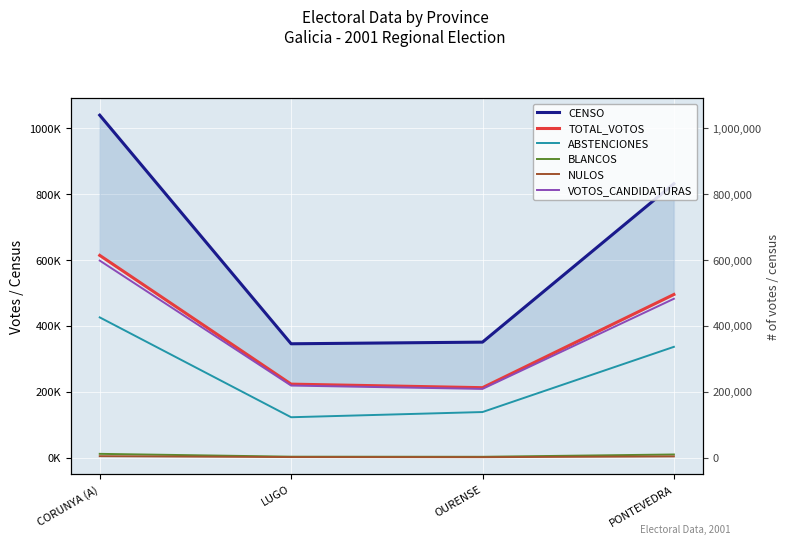

How many values in the VOTOS_CANDIDATURAS series are below 482273?

2